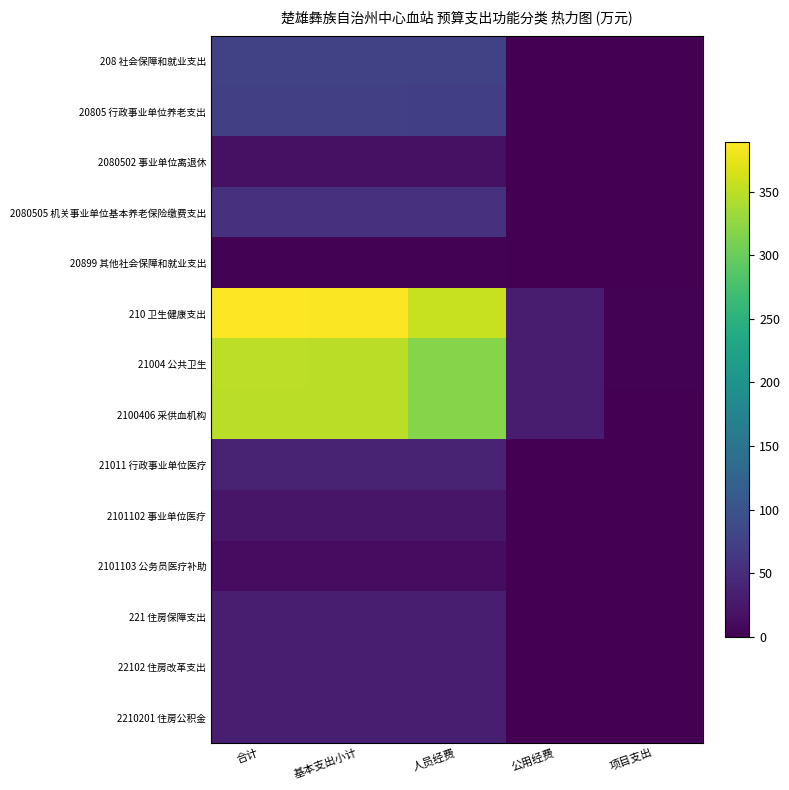

At how many categories does at least one series exceed 117?

3